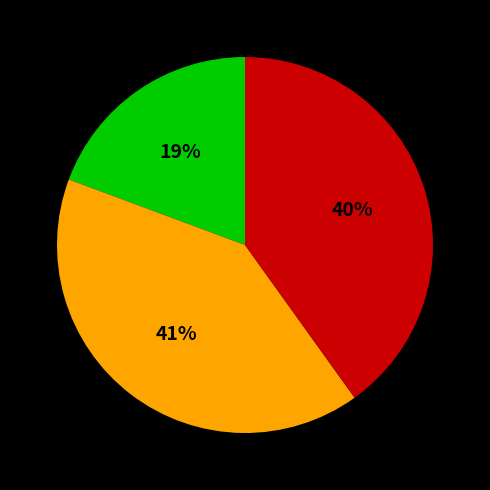

To the nearest percent, what is the average slice percentage?

33%